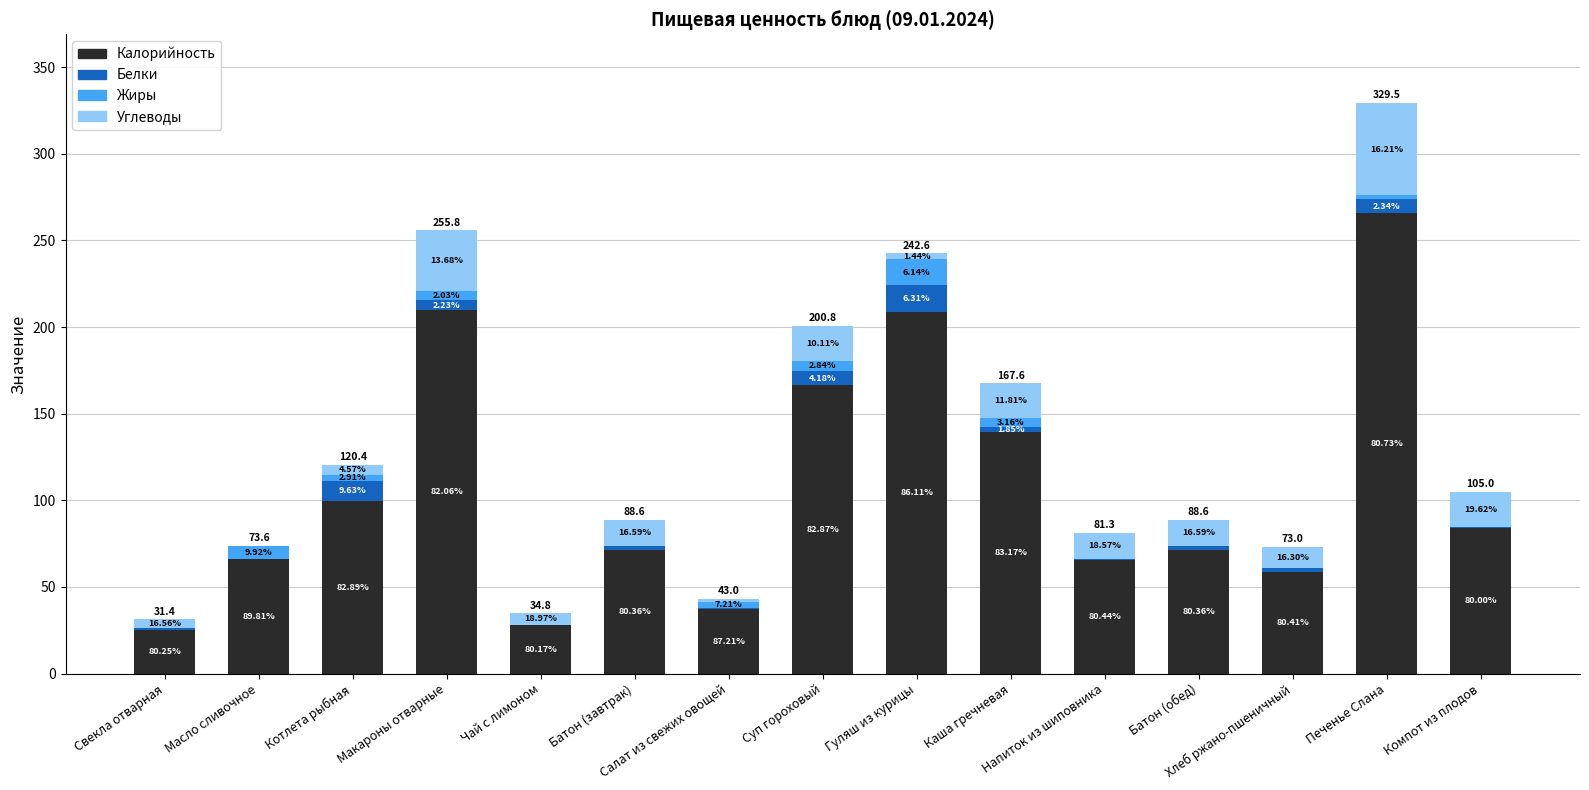

At Масло сливочное, list the series in order from largest to smallest.

Калорийность, Жиры, Белки, Углеводы